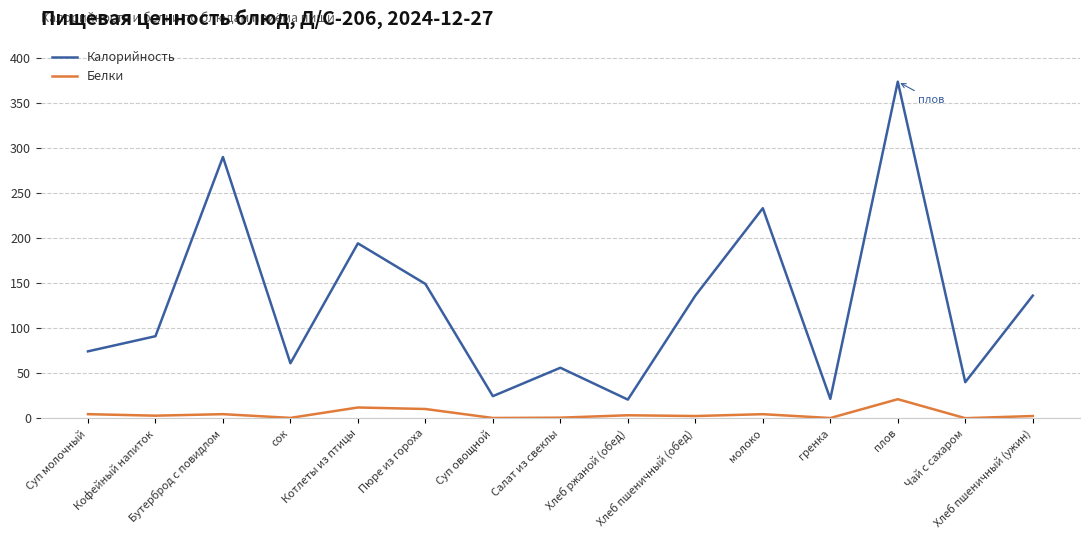

Rank the series by their average value, from lowest to highest.

Белки, Калорийность